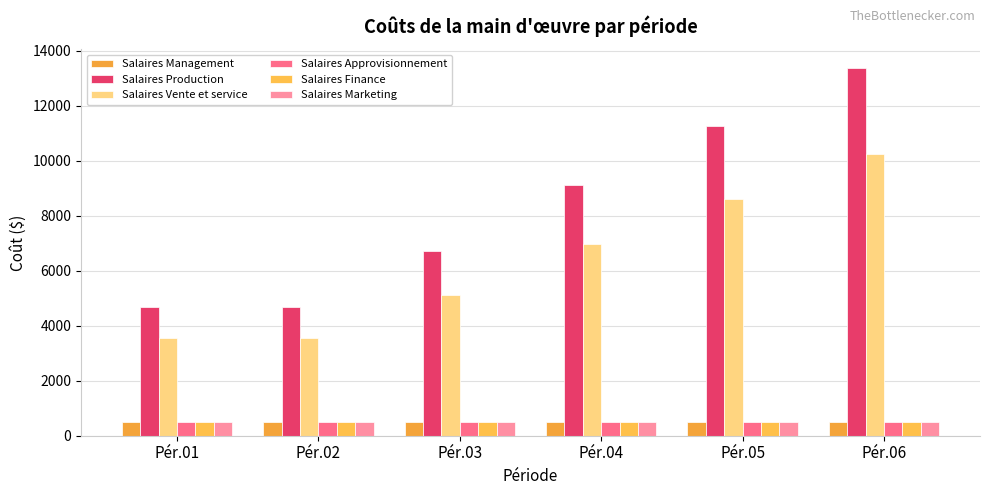

Reading left to right, what are all the values shown in this chart?

Salaires Management: Pér.01=500.0	Pér.02=500.0	Pér.03=500.0	Pér.04=500.0	Pér.05=500.0	Pér.06=500.0
Salaires Production: Pér.01=4666.9	Pér.02=4666.9	Pér.03=6713.2	Pér.04=9122.5	Pér.05=11253.6	Pér.06=13384.7
Salaires Vente et service: Pér.01=3568.8	Pér.02=3568.8	Pér.03=5133.6	Pér.04=6976.0	Pér.05=8605.7	Pér.06=10235.4
Salaires Approvisionnement: Pér.01=500.0	Pér.02=500.0	Pér.03=500.0	Pér.04=500.0	Pér.05=500.0	Pér.06=500.0
Salaires Finance: Pér.01=500.0	Pér.02=500.0	Pér.03=500.0	Pér.04=500.0	Pér.05=500.0	Pér.06=500.0
Salaires Marketing: Pér.01=500.0	Pér.02=500.0	Pér.03=500.0	Pér.04=500.0	Pér.05=500.0	Pér.06=500.0